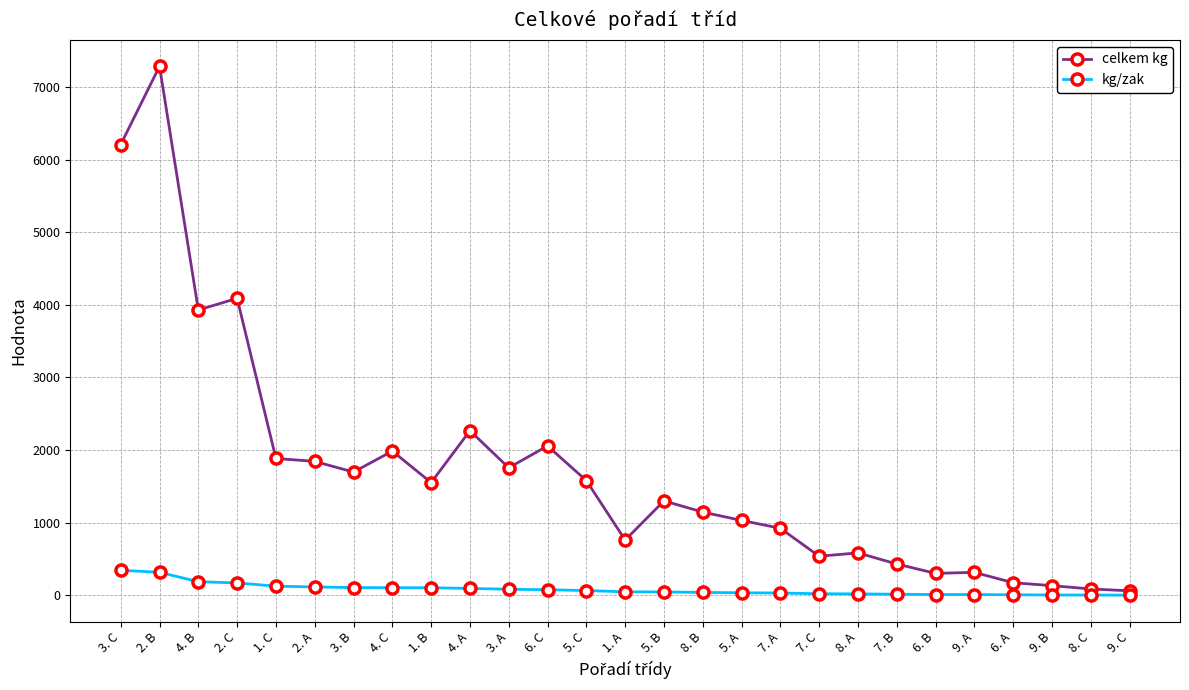

Which label corresponds to the largest value in the chart?

2. B